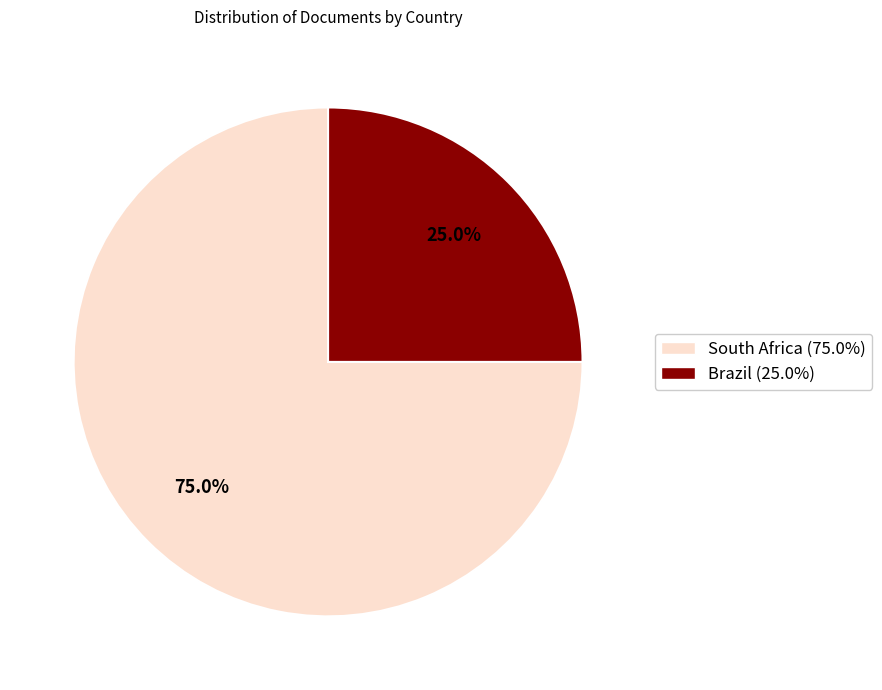

What is the ratio of the value at Brazil to the value at South Africa?

0.3